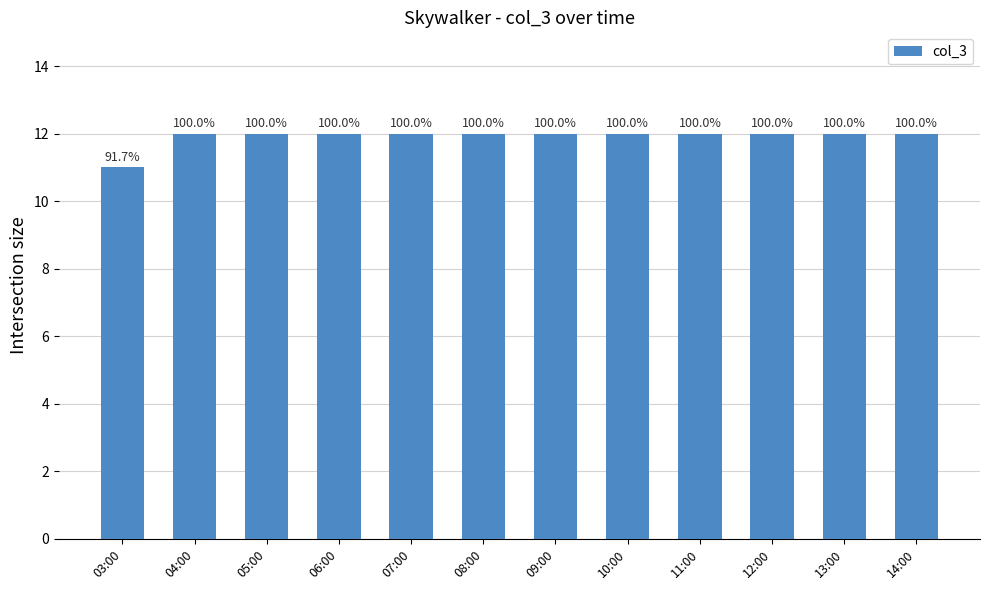

What is the change in value from 03:00 to 12:00?

+1